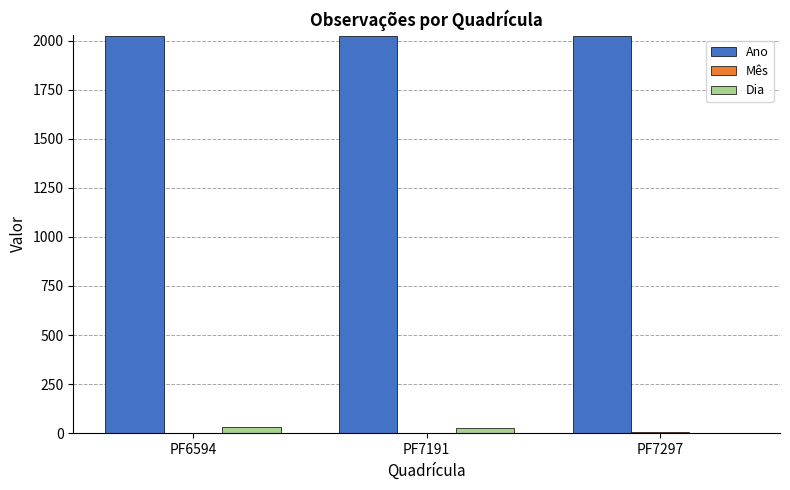

Which series has the largest total across all categories?

Ano